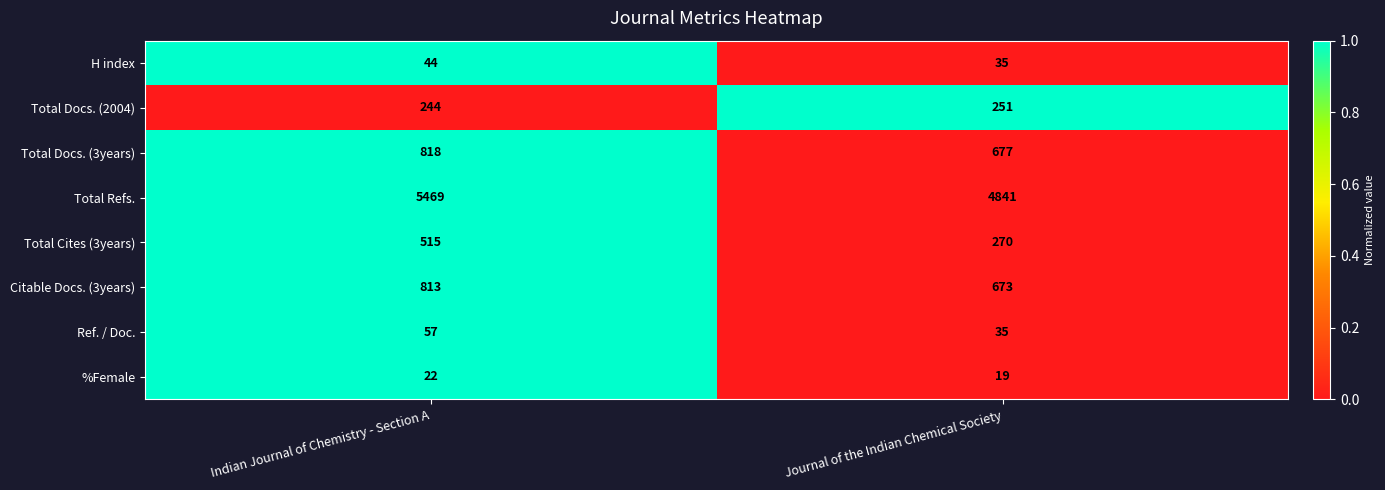

What is the approximate value of Ref. / Doc. at Indian Journal of Chemistry - Section A, to the nearest 10?

60